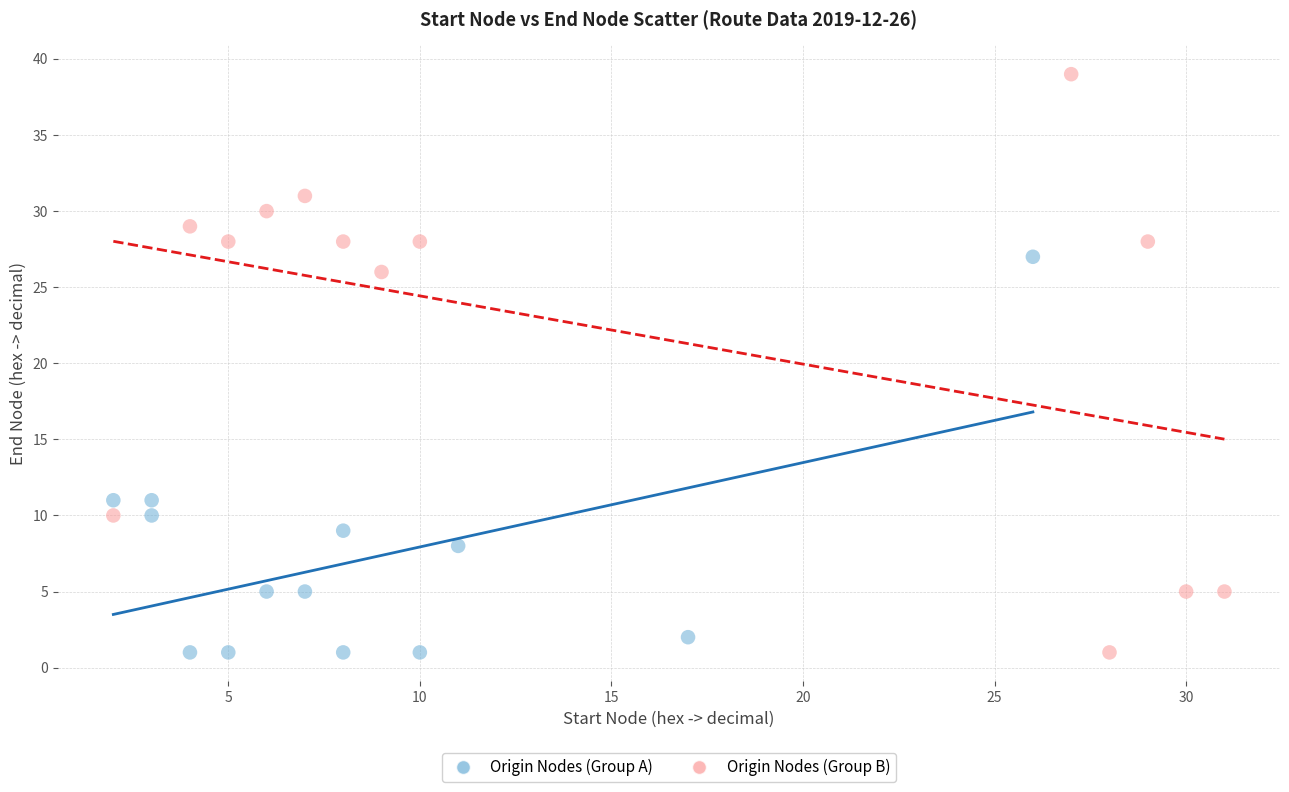

Which series contains the highest Y value?

Origin Nodes (Group B)